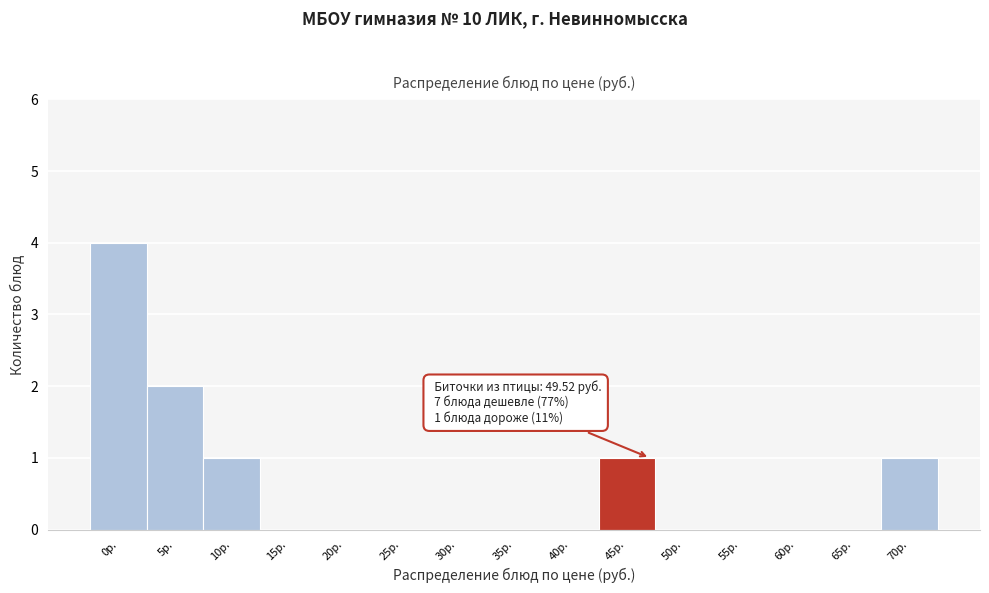

Reading right to left, extract all data points from this chart.

70р.=1	65р.=0	60р.=0	55р.=0	50р.=0	45р.=1	40р.=0	35р.=0	30р.=0	25р.=0	20р.=0	15р.=0	10р.=1	5р.=2	0р.=4